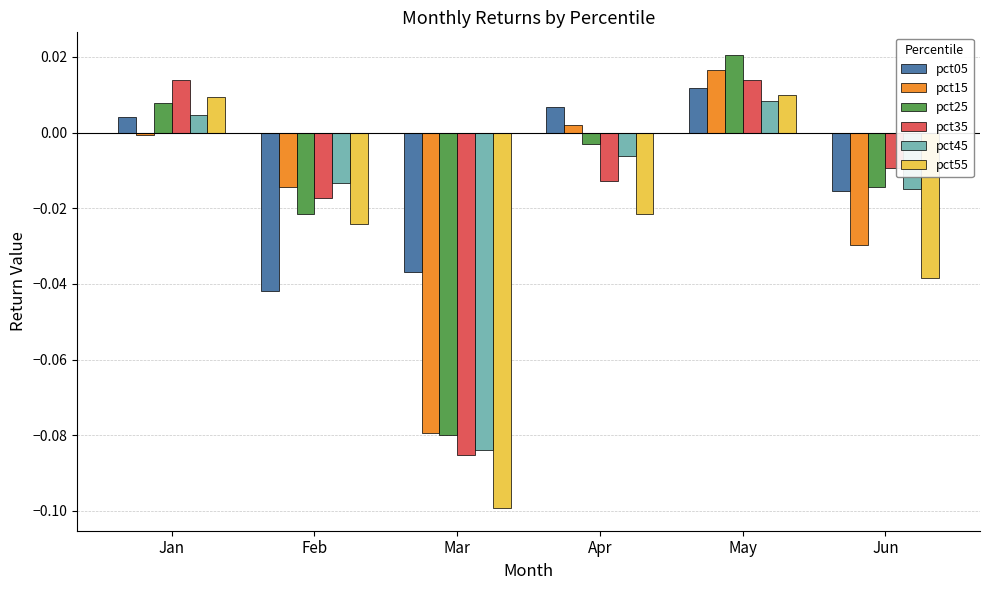

Are the bars horizontal?

No